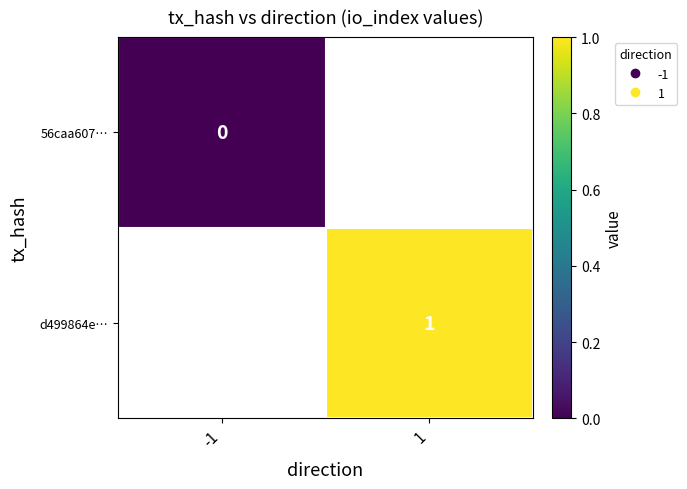

How many distinct data groups are displayed?

2